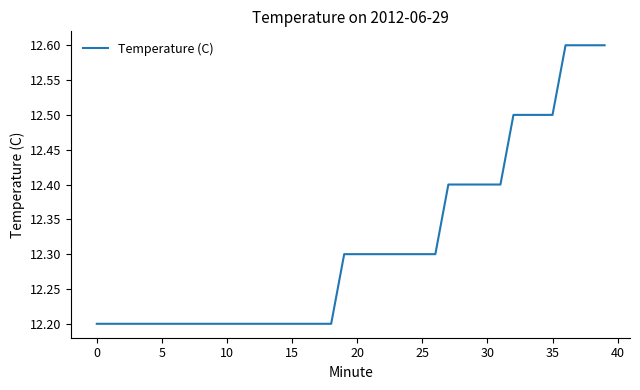

Is this an area chart (filled region under the line)?

No